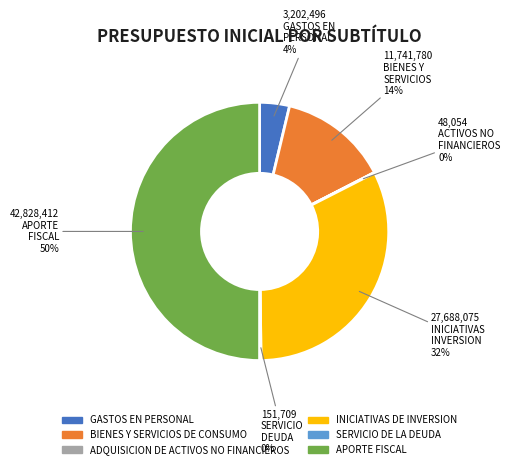

Approximately how many times larger is the value at GASTOS EN PERSONAL compared to BIENES Y SERVICIOS DE CONSUMO?

0.3